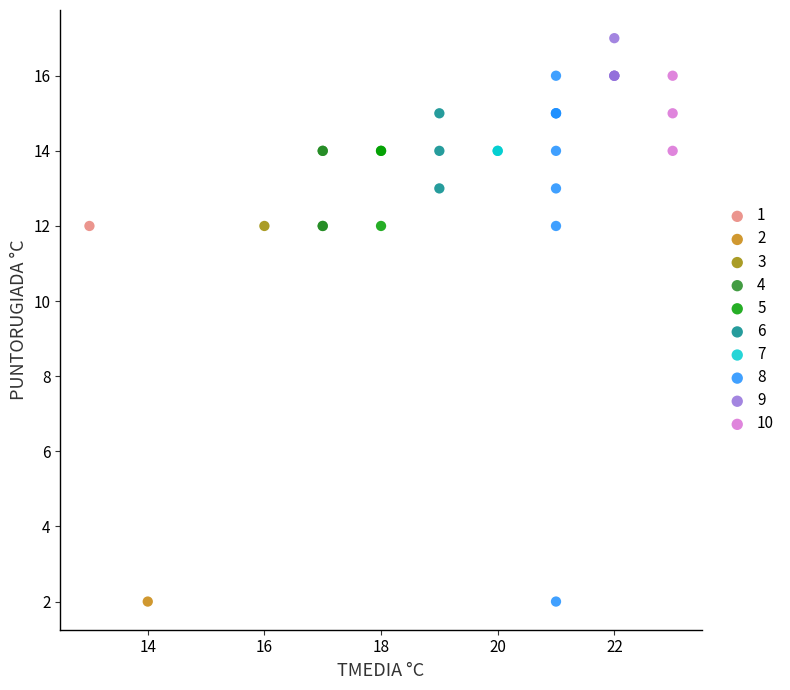

What are all the series names shown in the legend?

1, 2, 3, 4, 5, 6, 7, 8, 9, 10